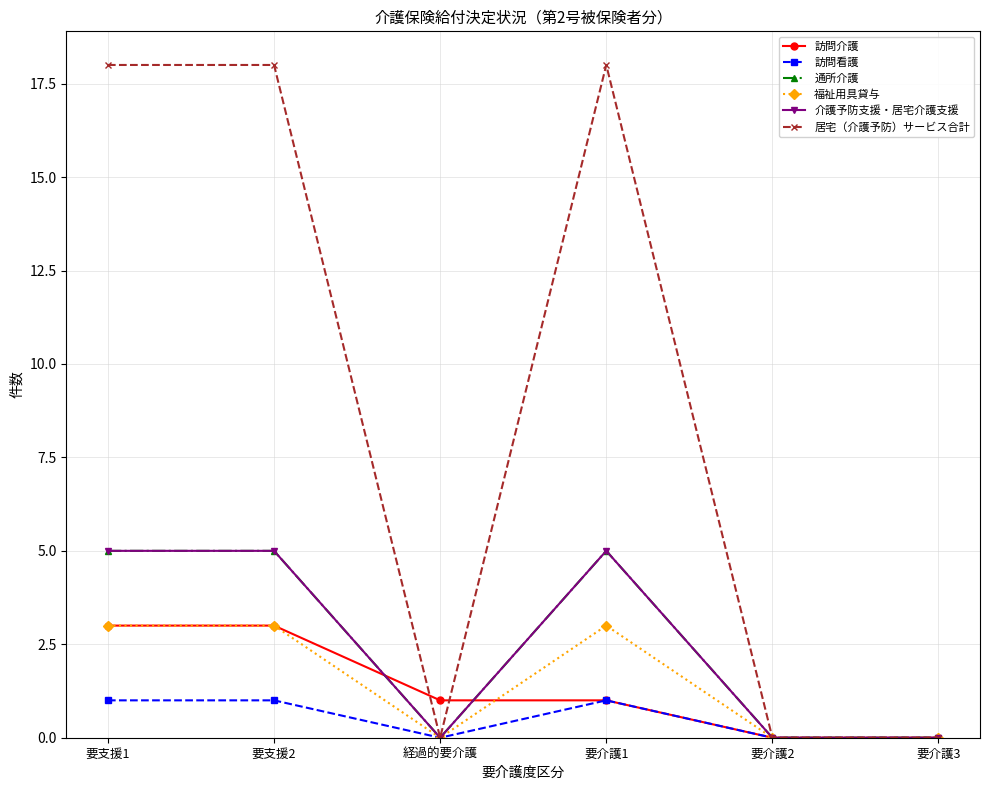

Is this an area chart (filled region under the line)?

No